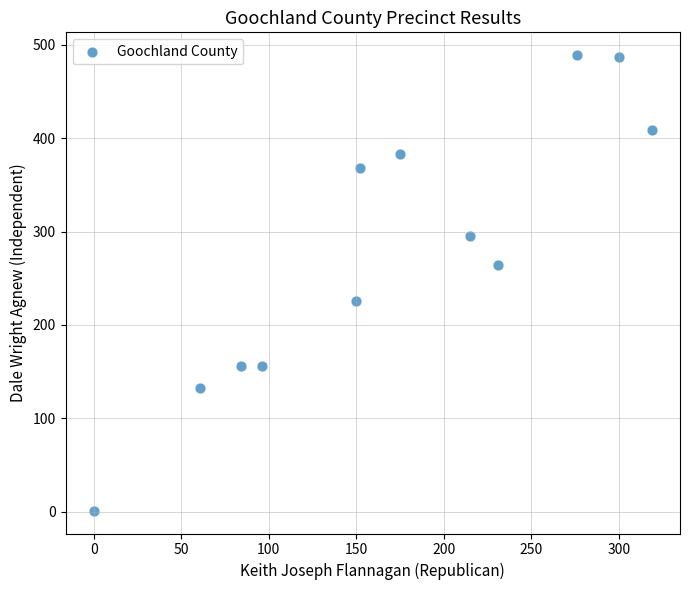

What is the range of Y values (max minus min)?

488